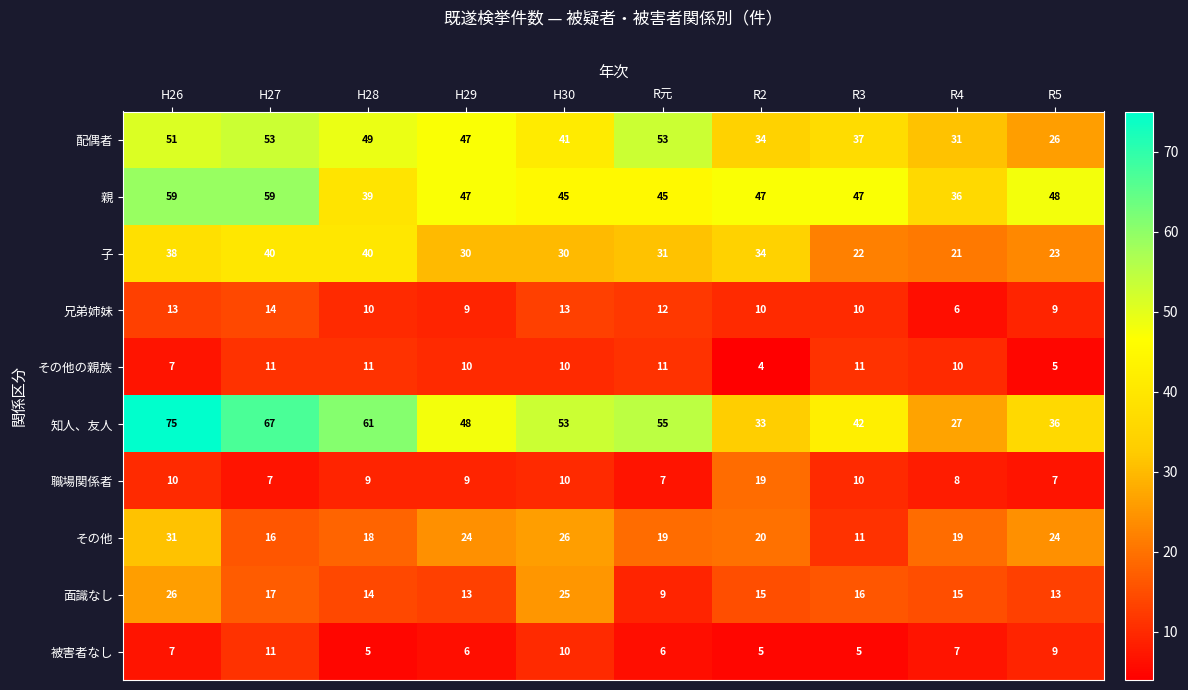

What is the difference between the その他 values at H27 and H29?

8